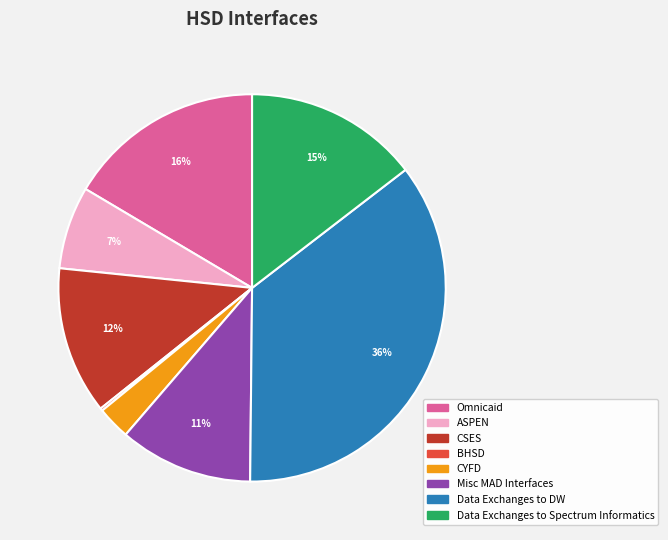

Approximately how many times larger is the value at CYFD compared to ASPEN?

0.4